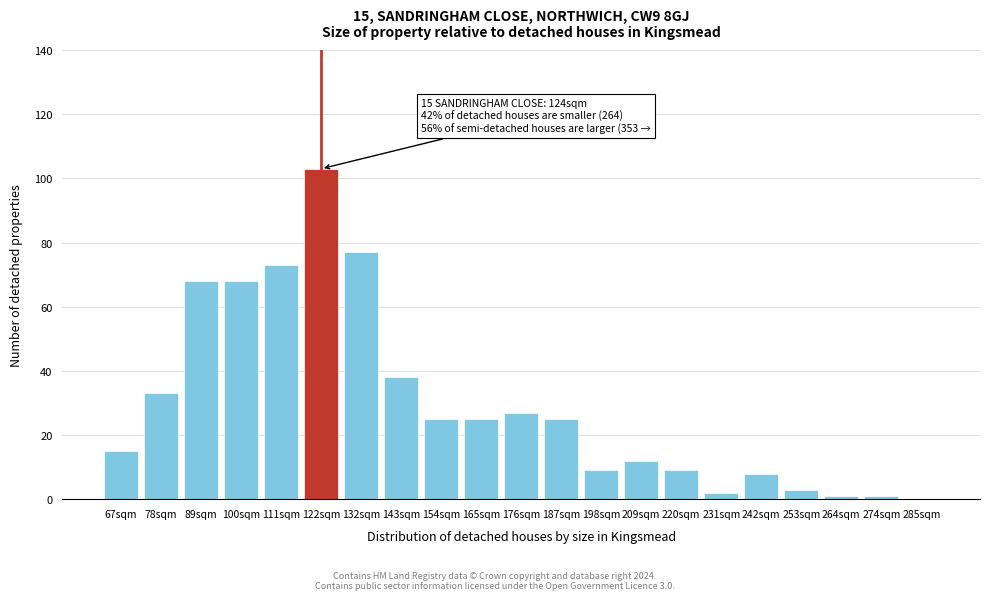

Reading right to left, extract all data points from this chart.

285sqm=0	274sqm=1	264sqm=1	253sqm=3	242sqm=8	231sqm=2	220sqm=9	209sqm=12	198sqm=9	187sqm=25	176sqm=27	165sqm=25	154sqm=25	143sqm=38	132sqm=77	122sqm=103	111sqm=73	100sqm=68	89sqm=68	78sqm=33	67sqm=15